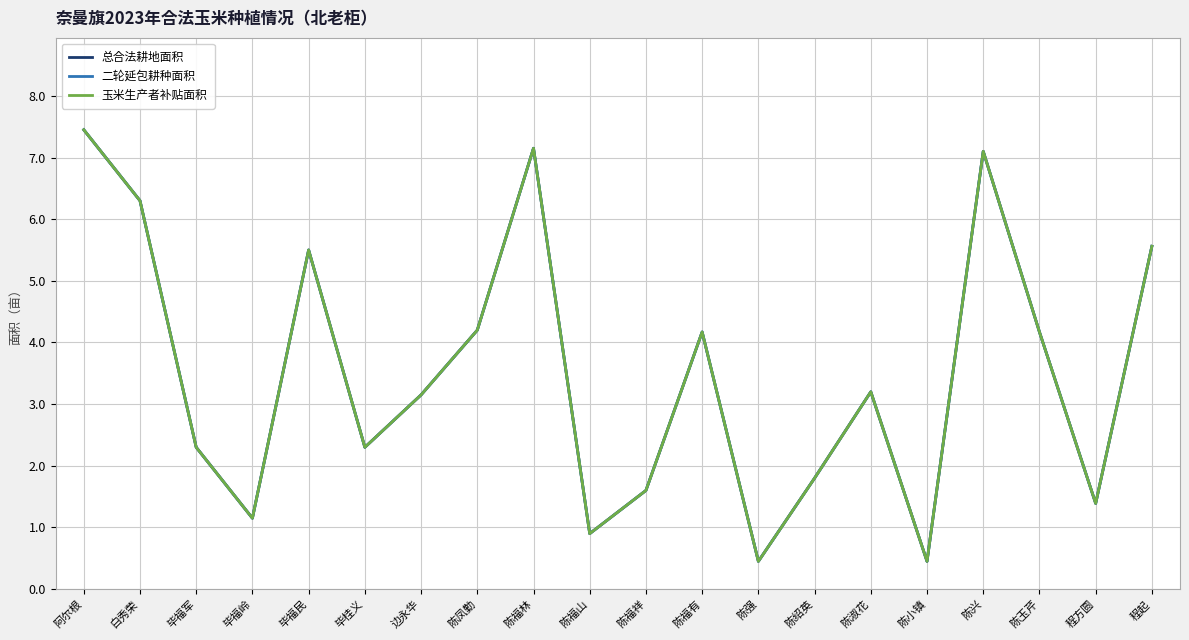

Is this an area chart (filled region under the line)?

No